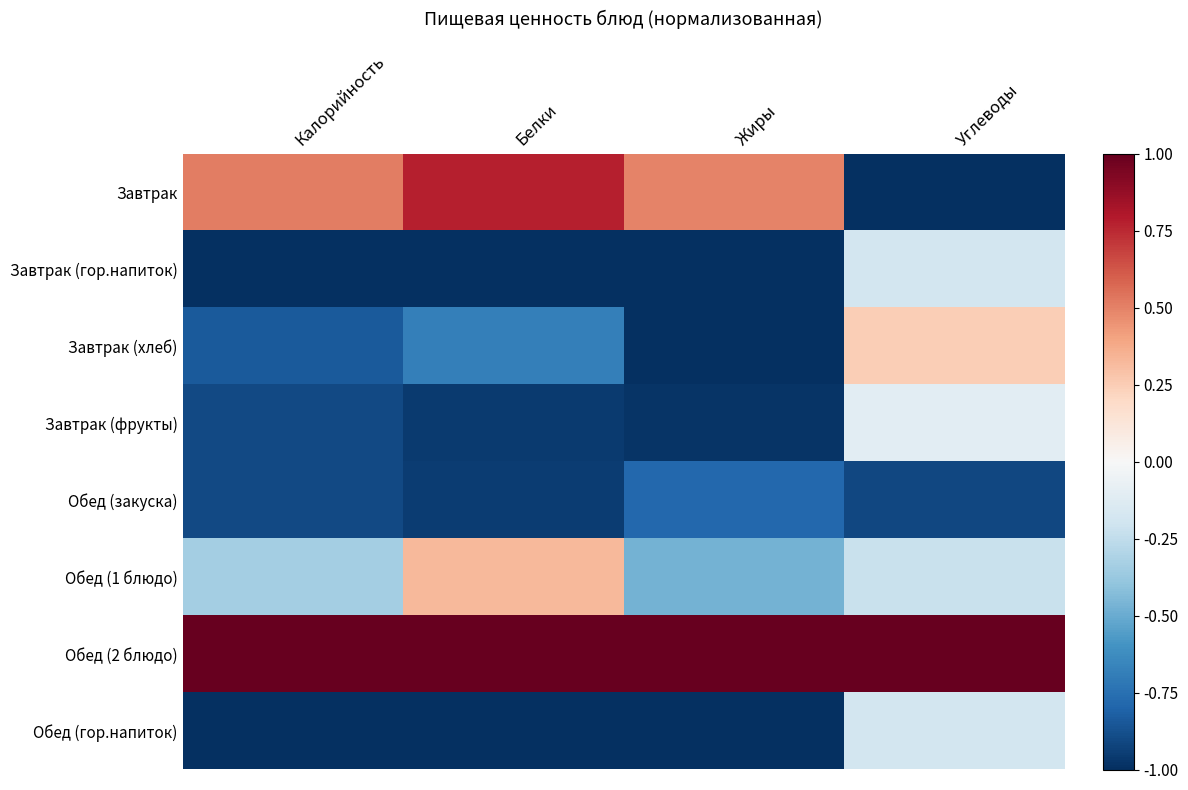

How many data points does each series have?

4